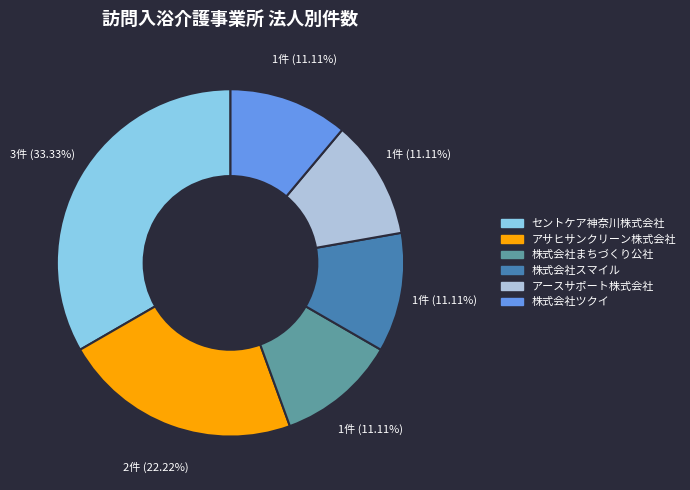

Is there any slice that represents more than half of the pie?

No